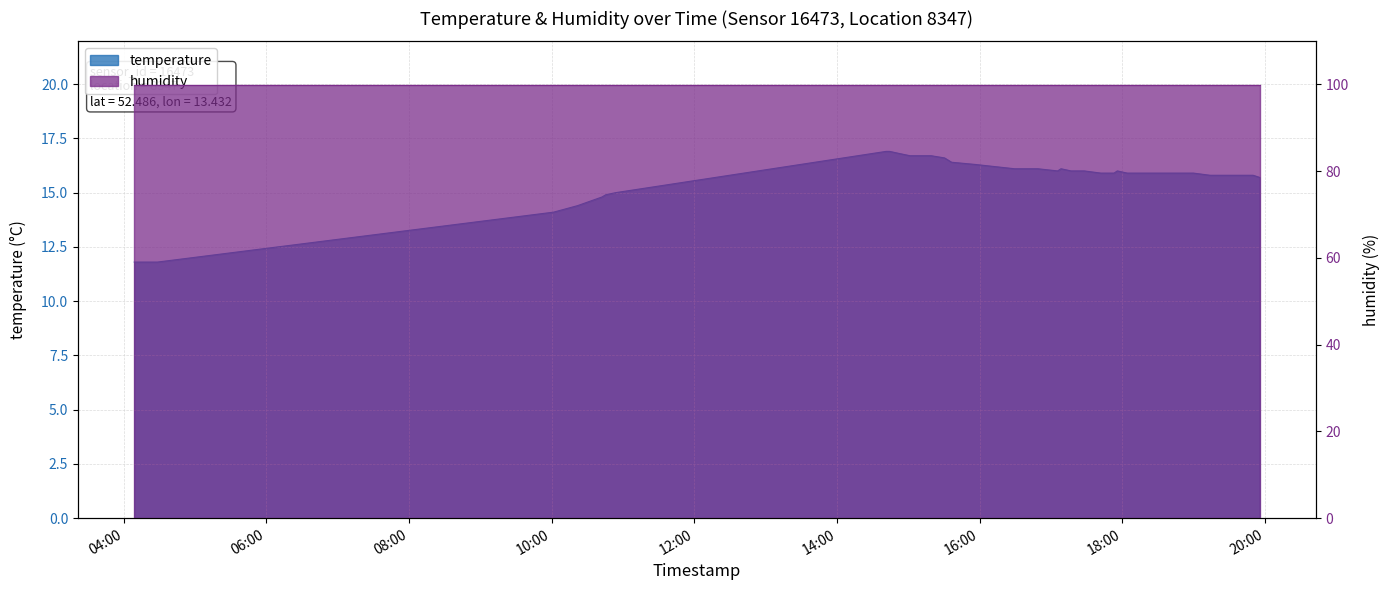

Between 2022-10-26T14:41:19 and 2022-10-26T15:19:10, which is larger?

2022-10-26T14:41:19